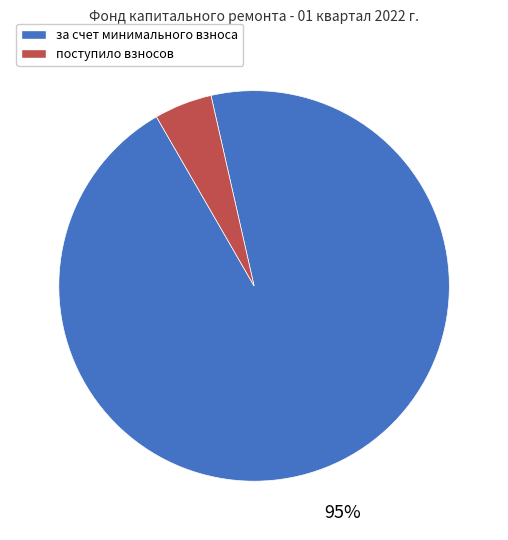

Is the sum of за счет минимального взноса and поступило взносов greater than half?

Yes